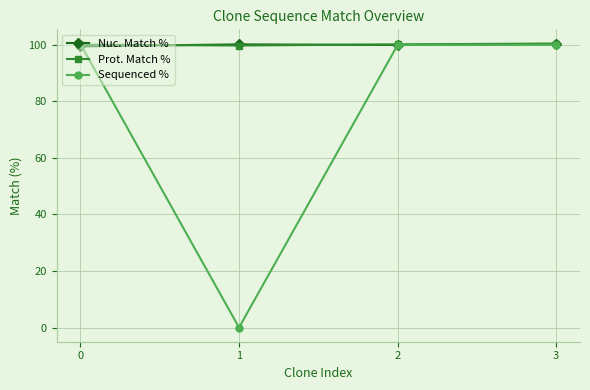

How many data points in Sequenced % are less than 100?

1